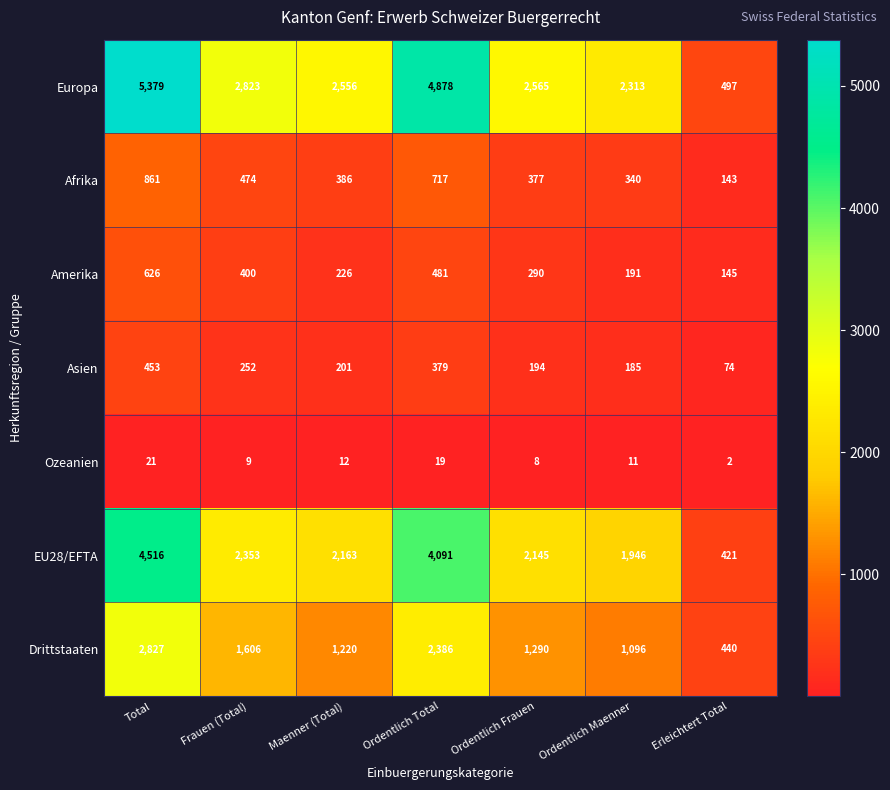

Which series has the widest spread of values?

Europa